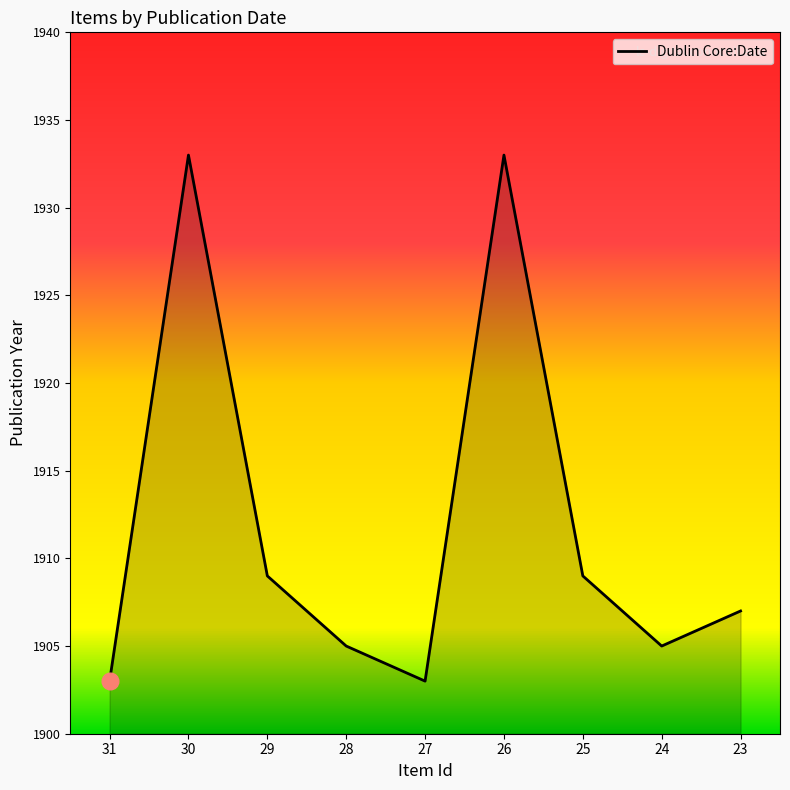

How many lines are shown in the chart?

1